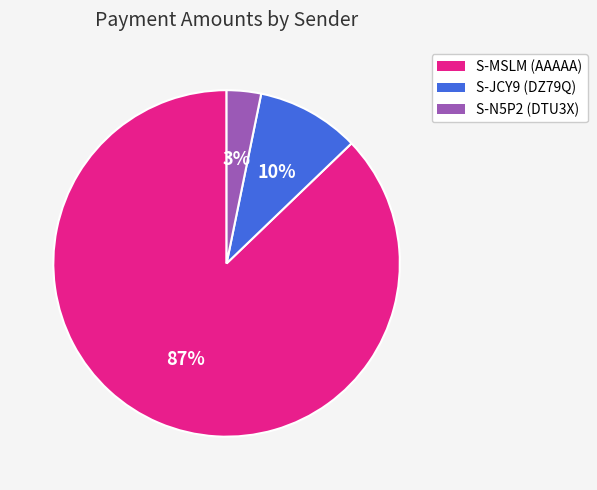

To the nearest percent, what is the difference between the largest and smallest slice percentages?

84%